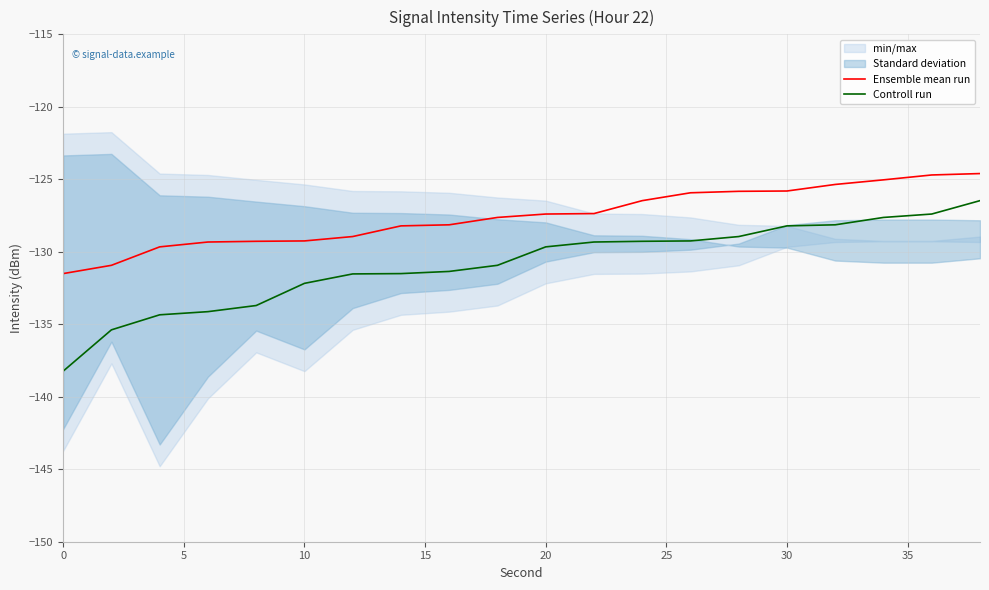

What is the difference between the highest and lowest values at 0?

6.7